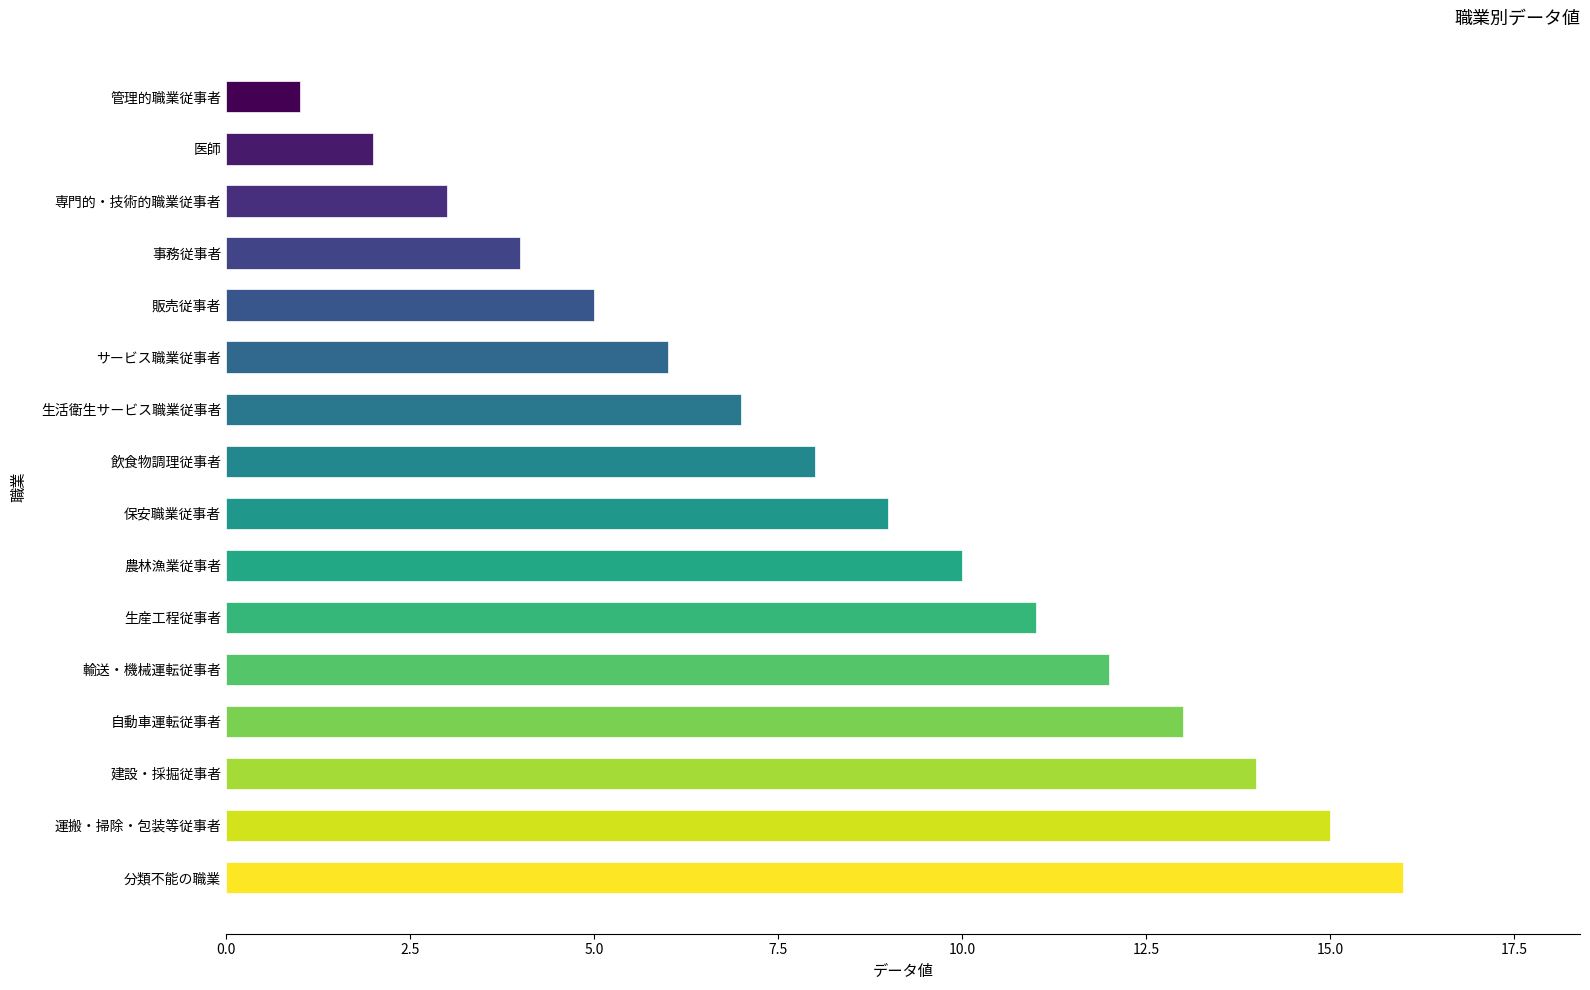

At which label is the value closest to 8?

飲食物調理従事者